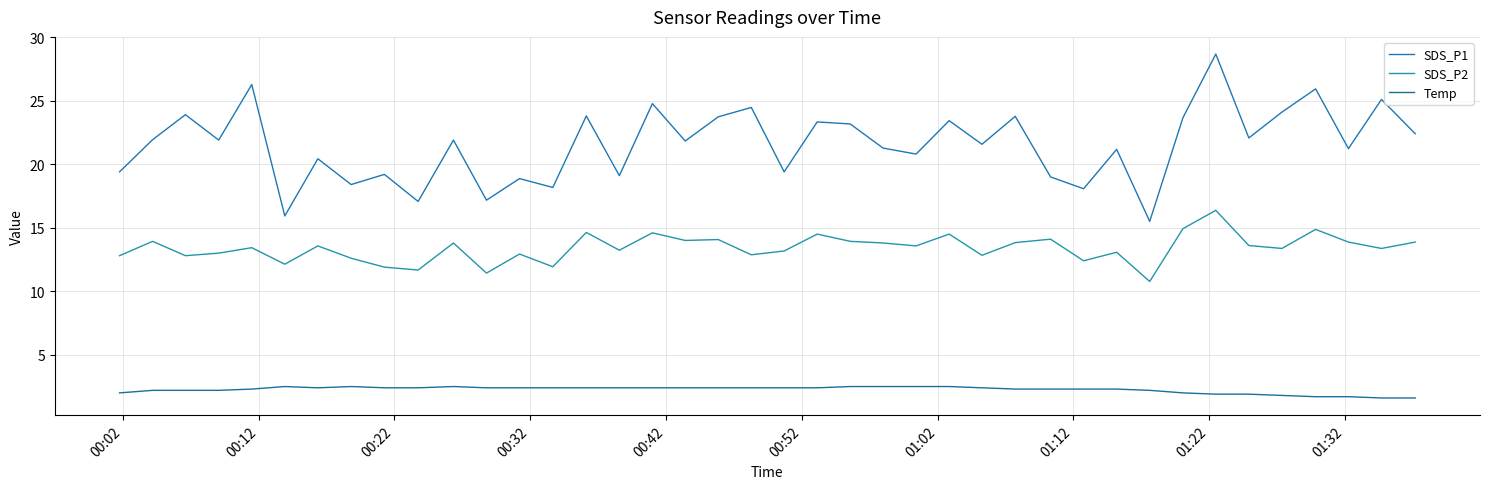

Does the chart have visible grid lines?

Yes